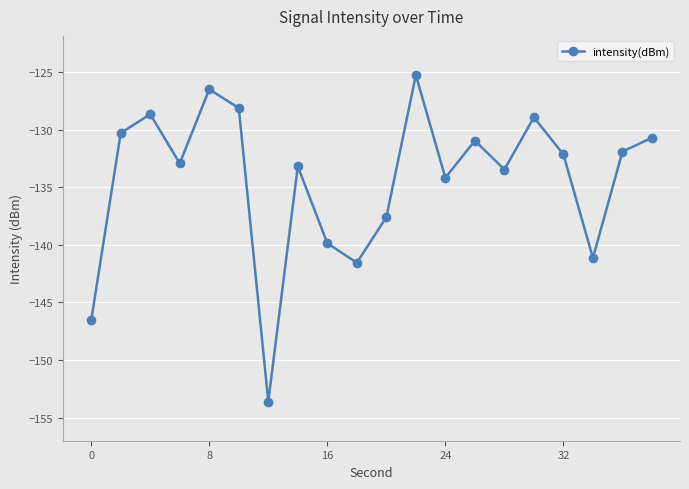

What is the smallest value displayed?

-153.6